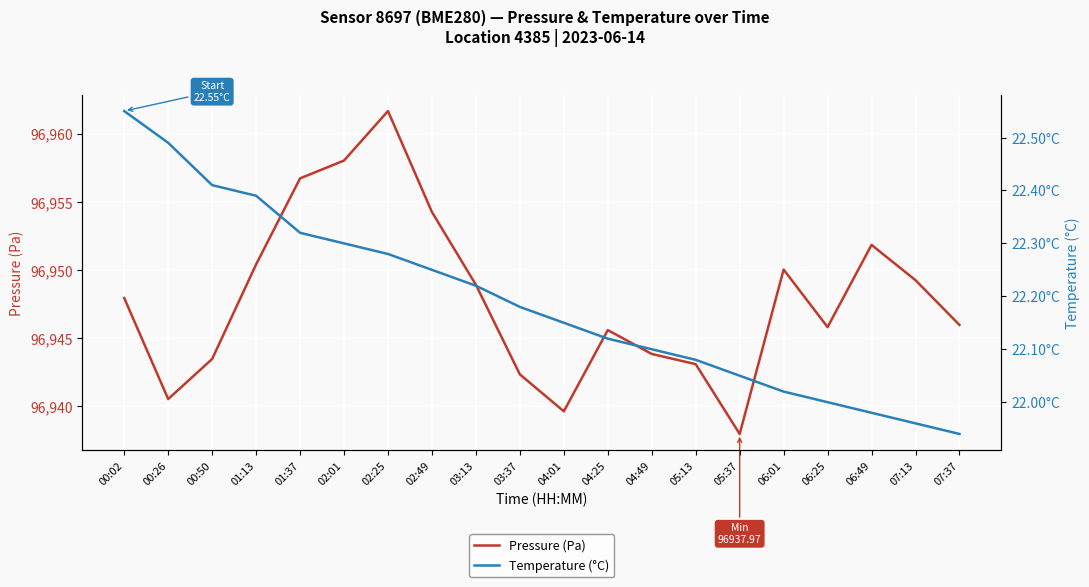

Is the value of Pressure (Pa) at 02:01 greater than the value of Temperature (°C) at 07:13?

Yes